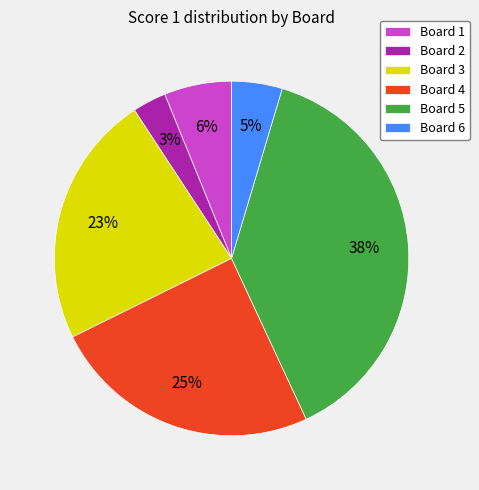

Which category has the smallest portion of the pie?

Board 2